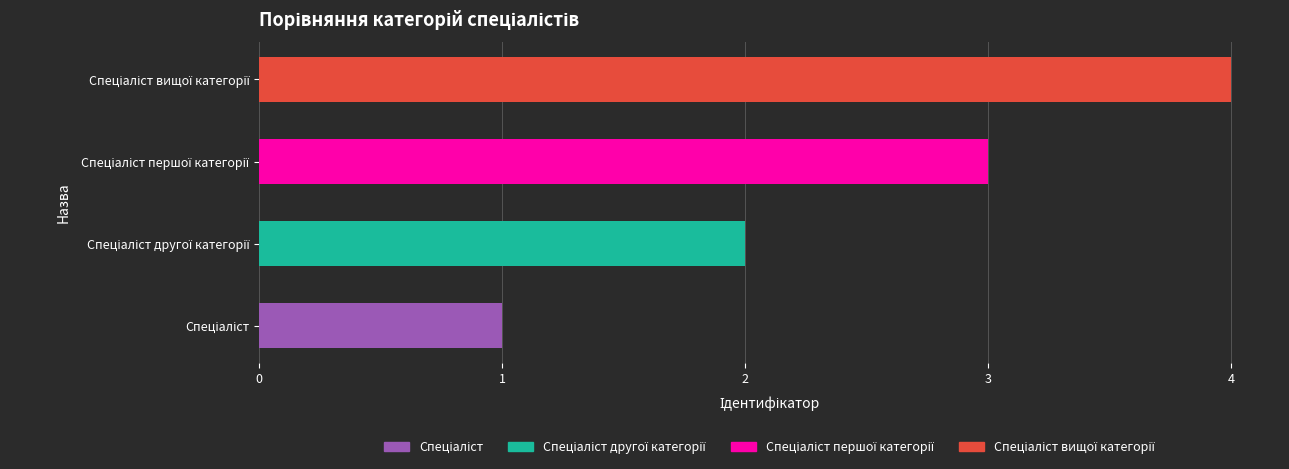

What is the difference between the maximum and minimum values?

3